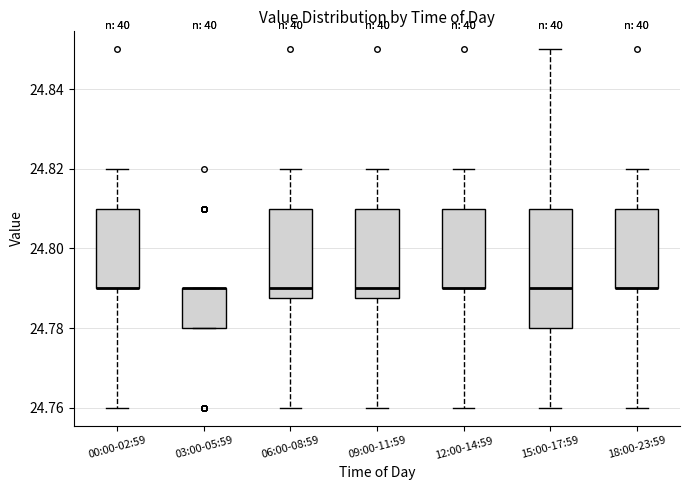

Where does the upper whisker of the box for 15:00-17:59 end on the y-axis? The values are not printed on the chart, so give them approximately, as read against the axis.

24.850